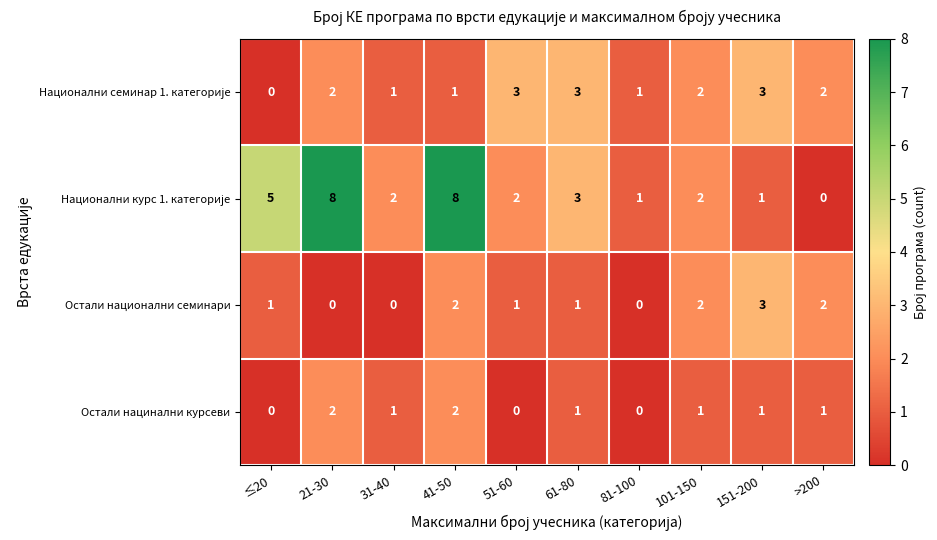

At which category is the sum across all series the highest?

41-50